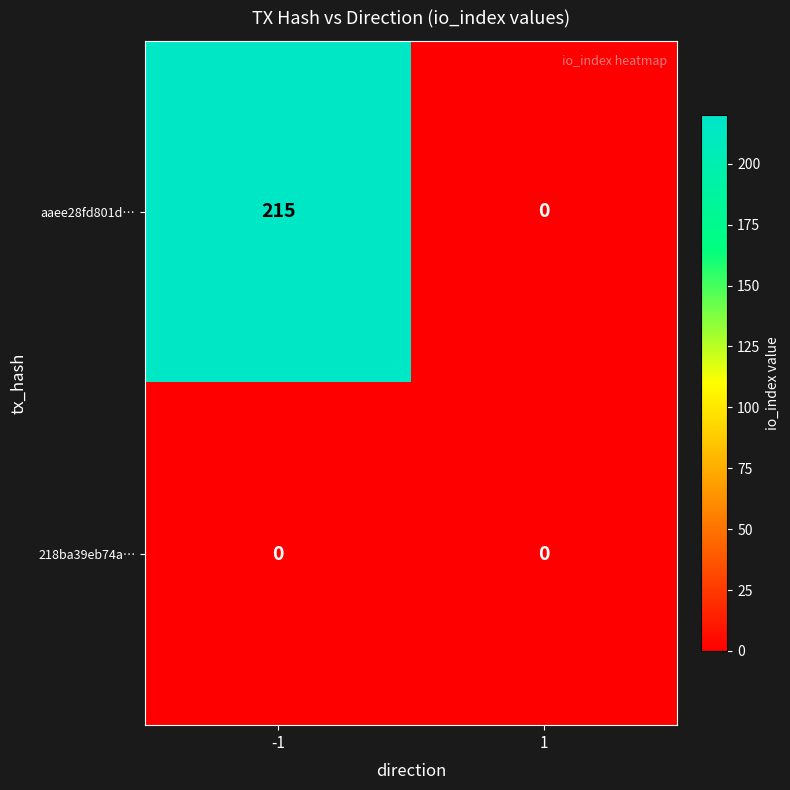

Is it true that aaee28fd801d… equals 215 at -1?

True